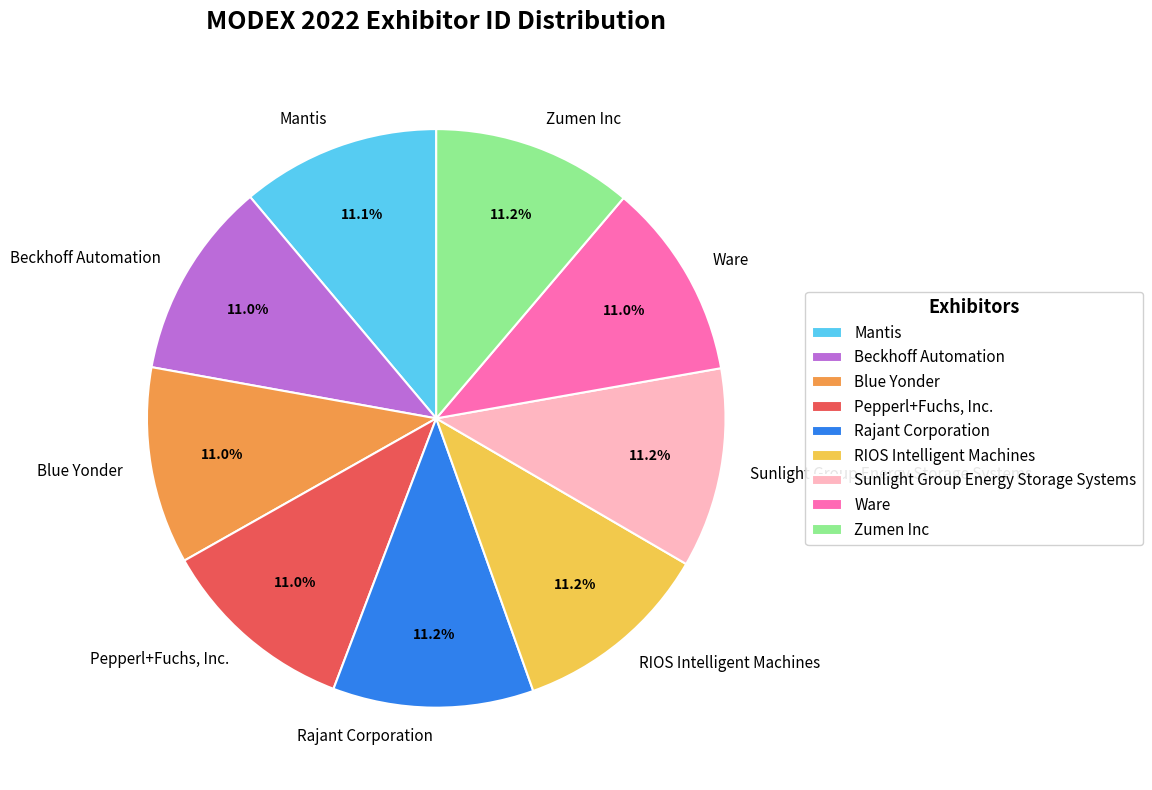

To the nearest percent, what is the average slice percentage?

11%